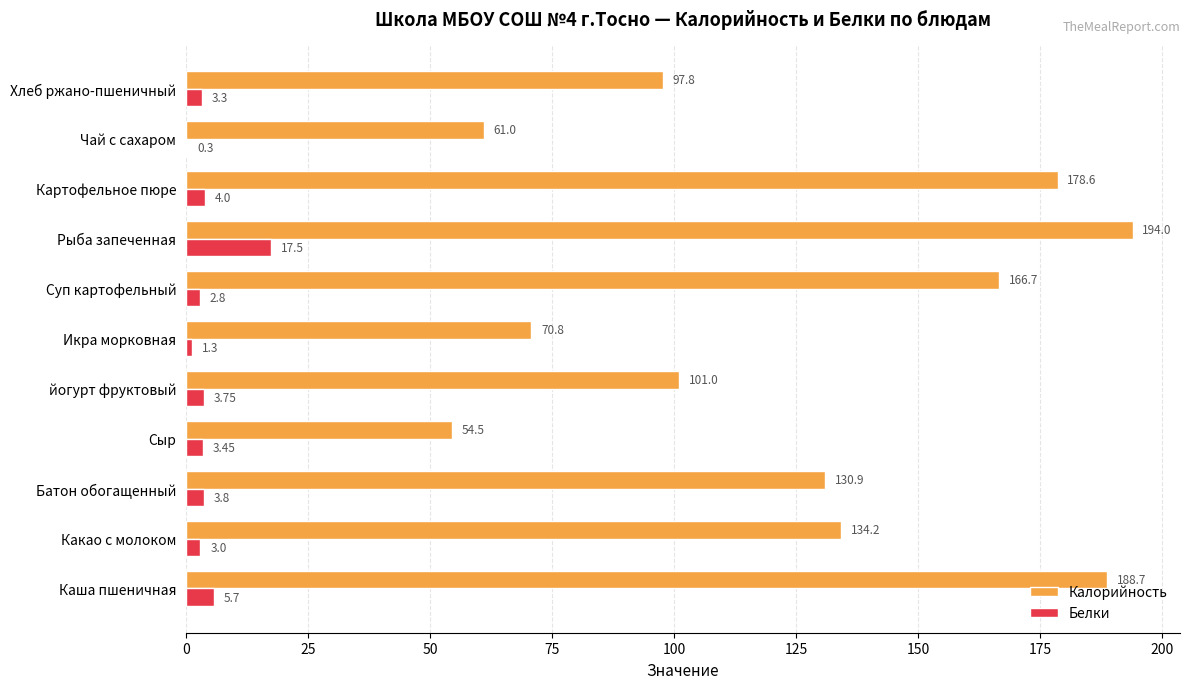

At which label is Калорийность closest to 124?

Батон обогащенный